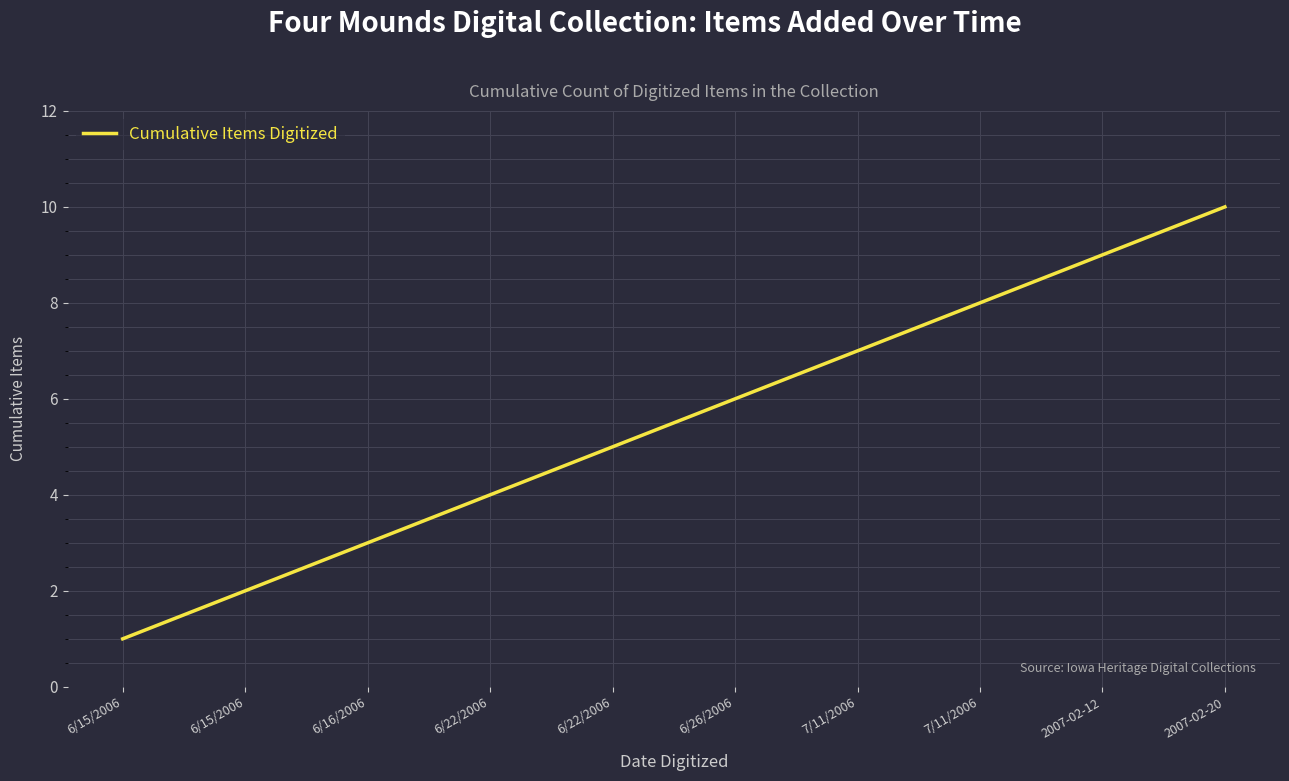

Rank the categories by value from lowest to highest.

6/15/2006, 6/15/2006, 6/16/2006, 6/22/2006, 6/22/2006, 6/26/2006, 7/11/2006, 7/11/2006, 2007-02-12, 2007-02-20